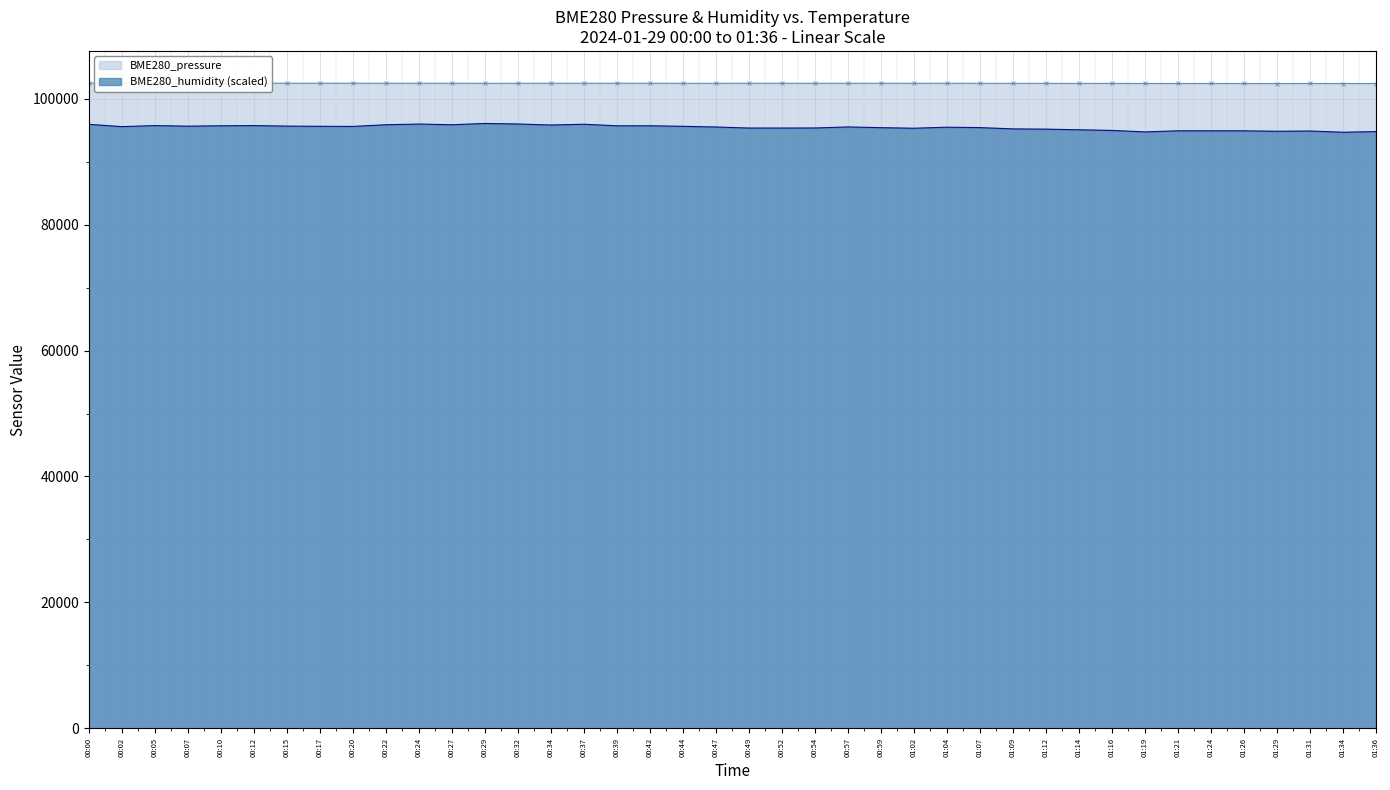

What is the smallest value displayed?

94676.8